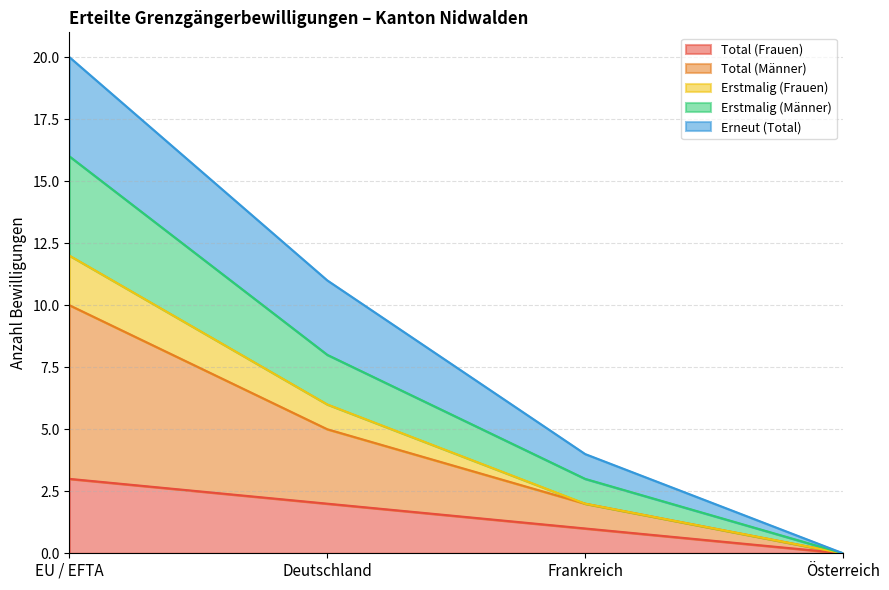

What is the label of the 4th point from the left?

Österreich